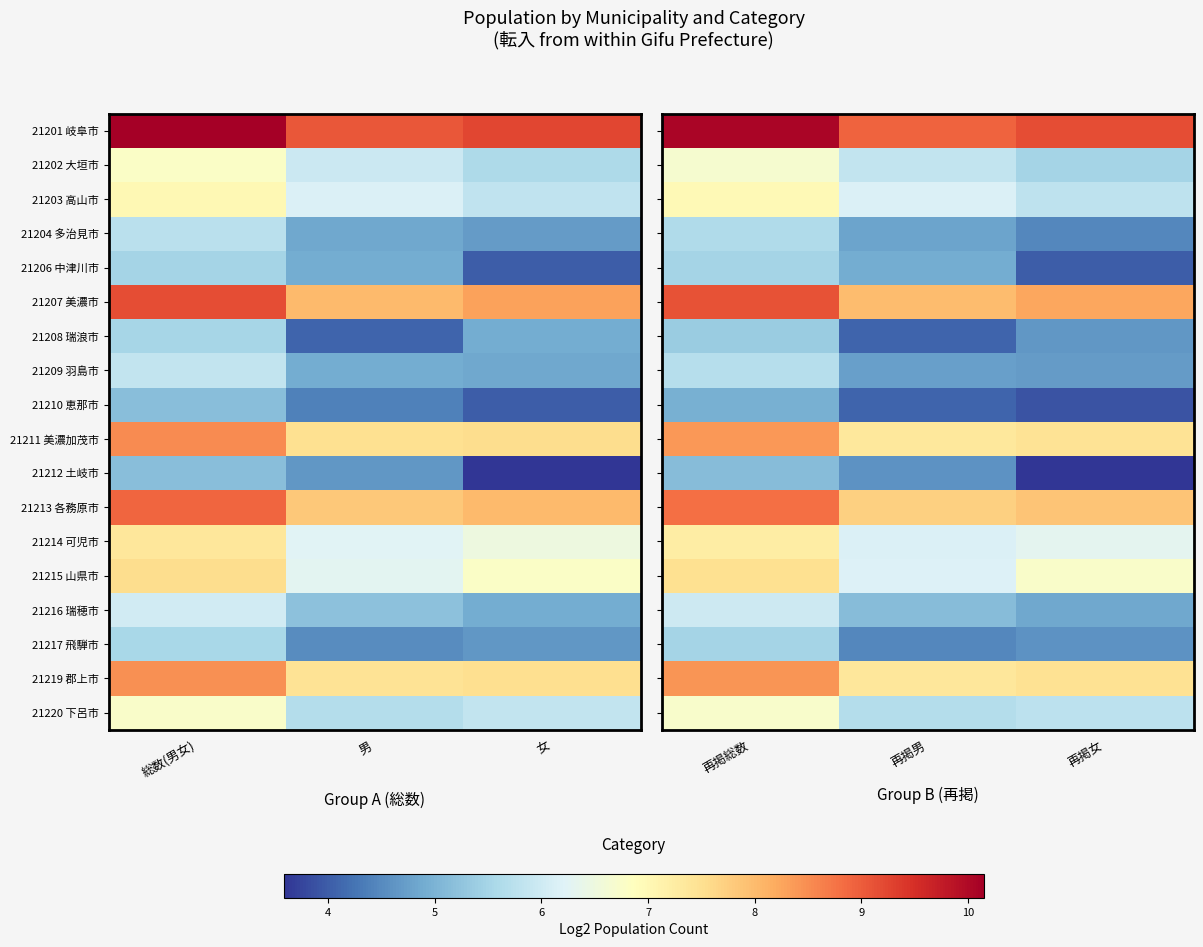

The 21204 多治見市 series shows 6.3 at 再掲男. True or false?

False